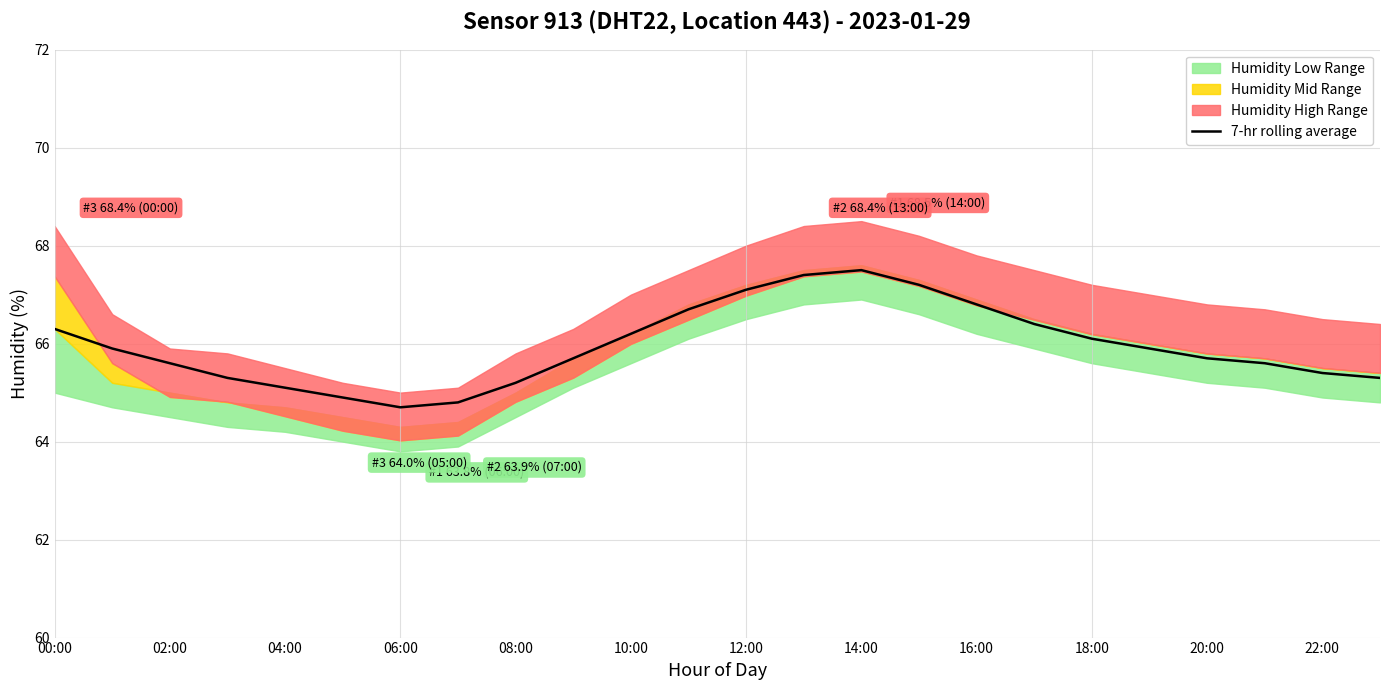

Is it true that 7-hr rolling average equals 96.0 at 16:00?

False